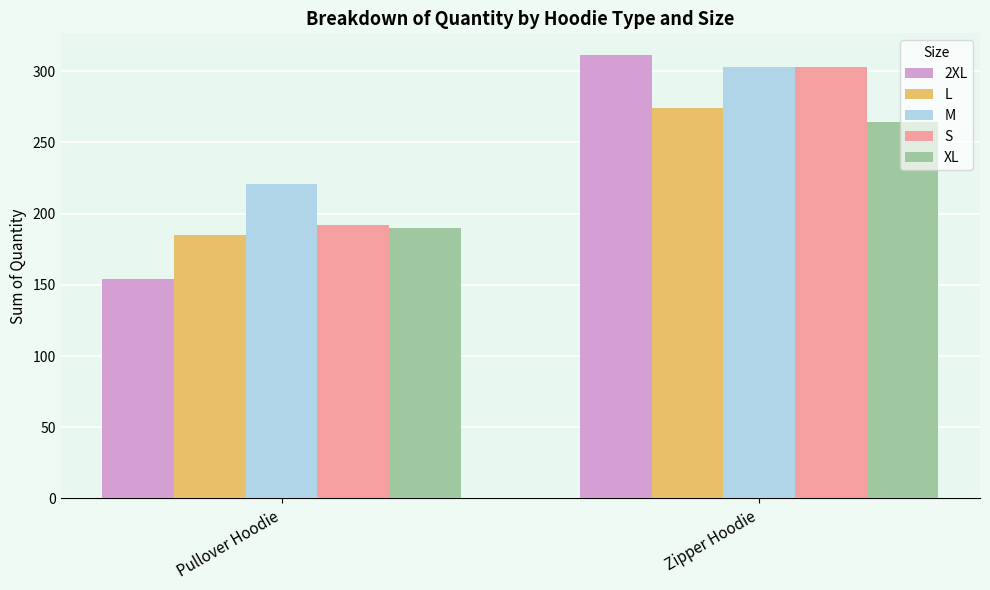

What is the approximate value of XL at Pullover Hoodie, to the nearest 10?

190